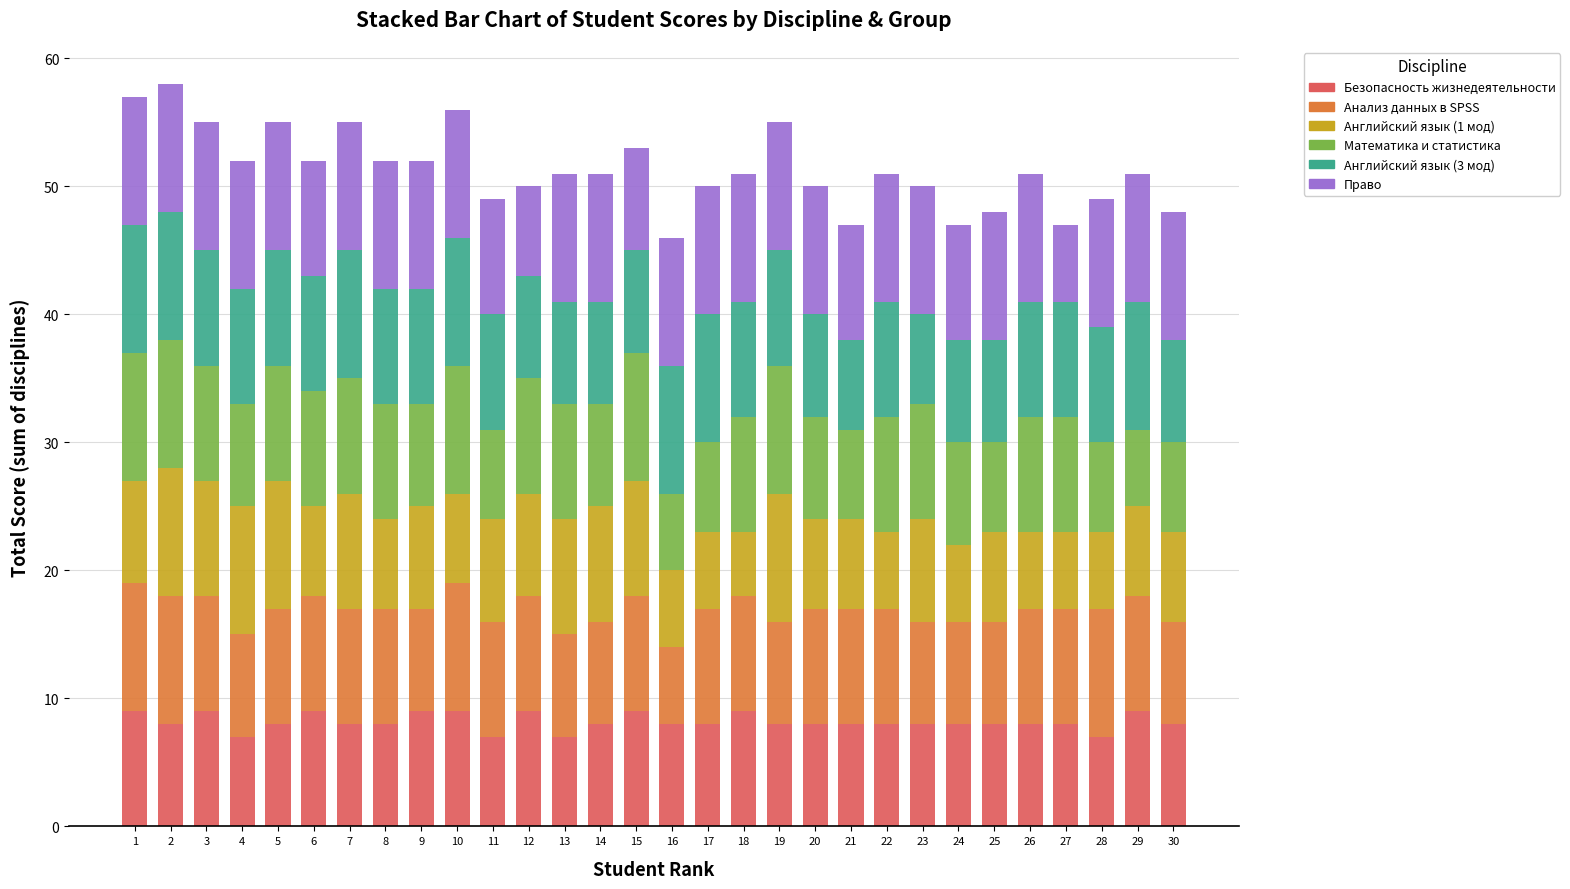

The value of Безопасность жизнедеятельности at 12 is 2. True or false?

False